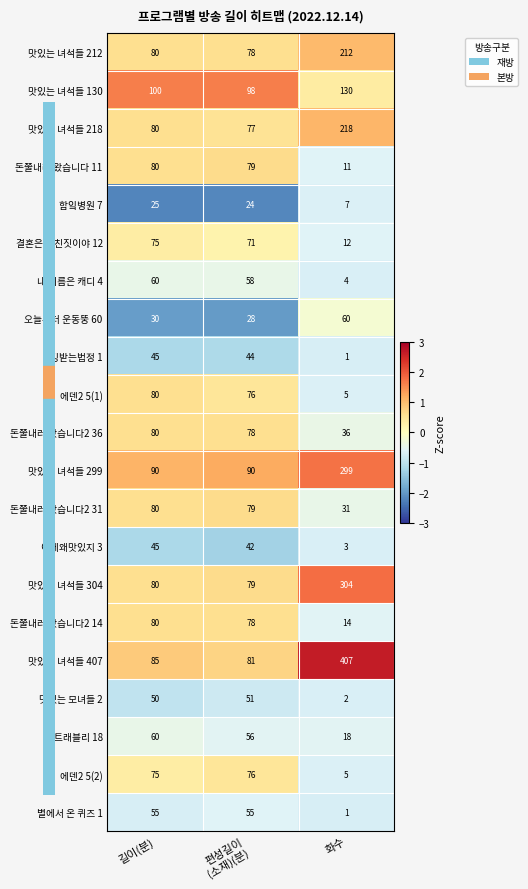

Which label corresponds to the largest value in the chart?

화수